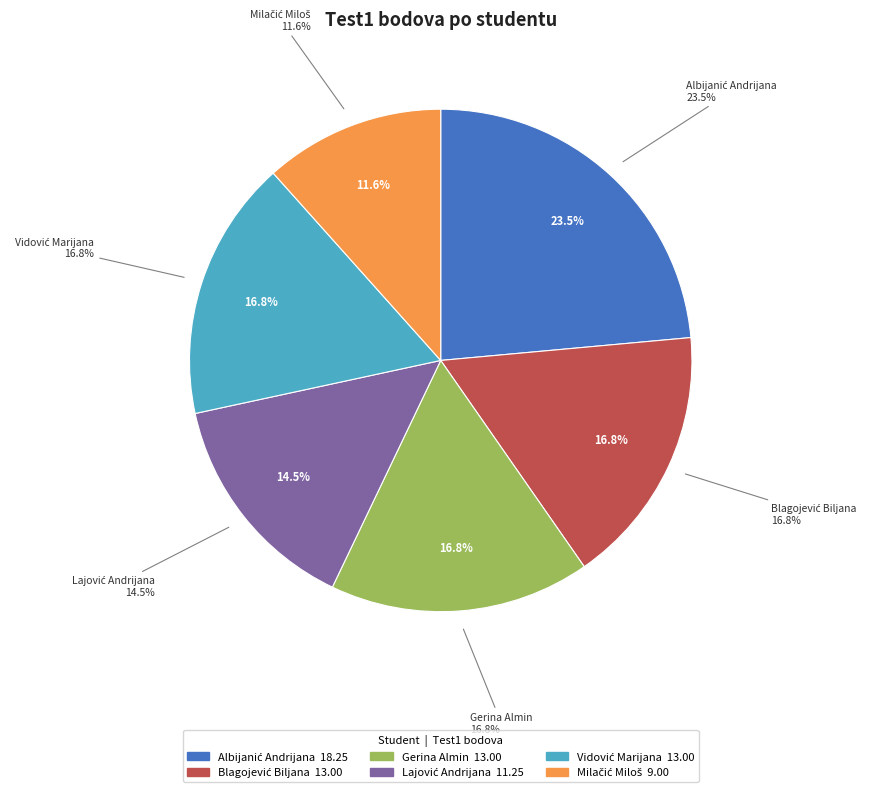

How many segments does this pie chart have?

6